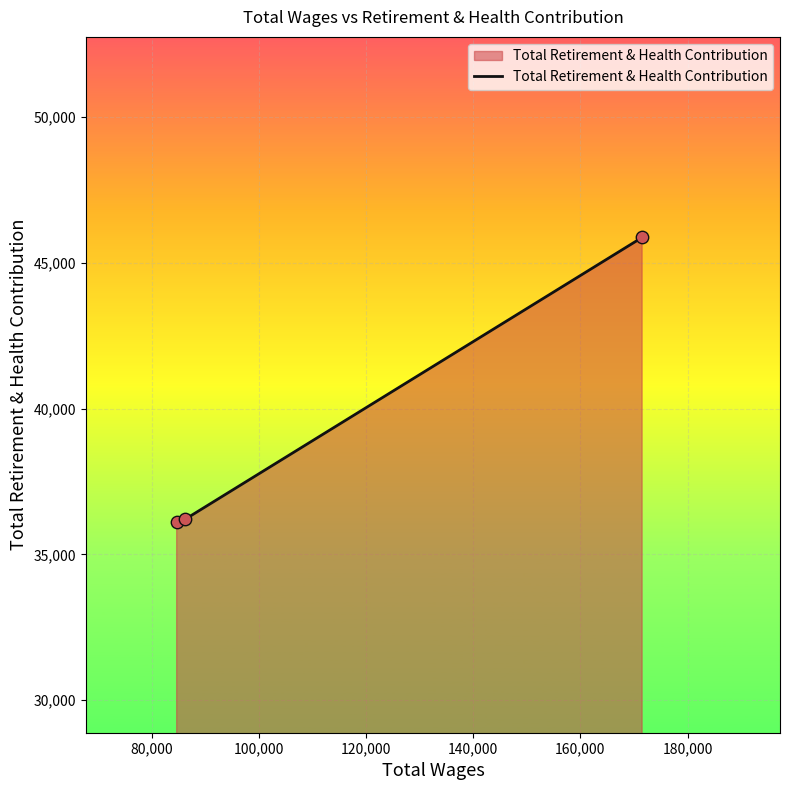

What is the sum of all values?

118175